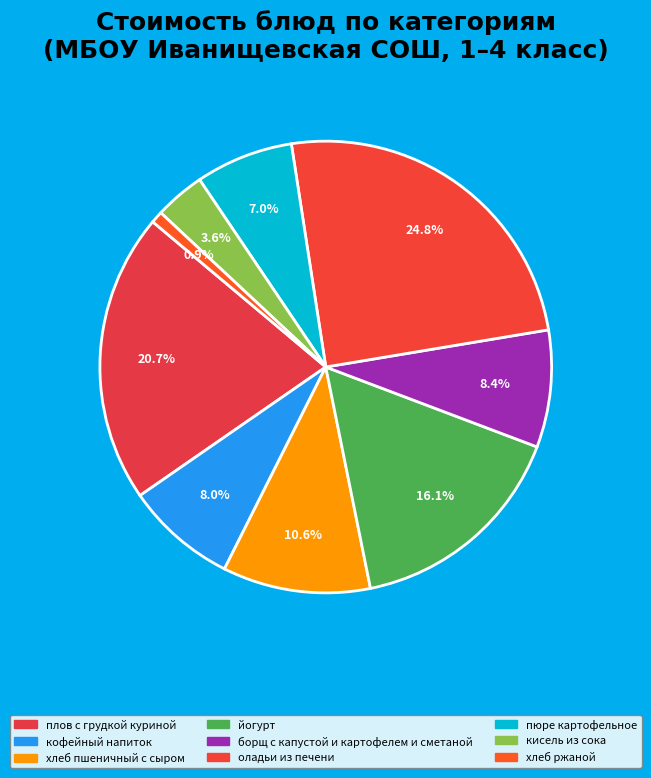

Which category has the smallest portion of the pie?

хлеб ржаной